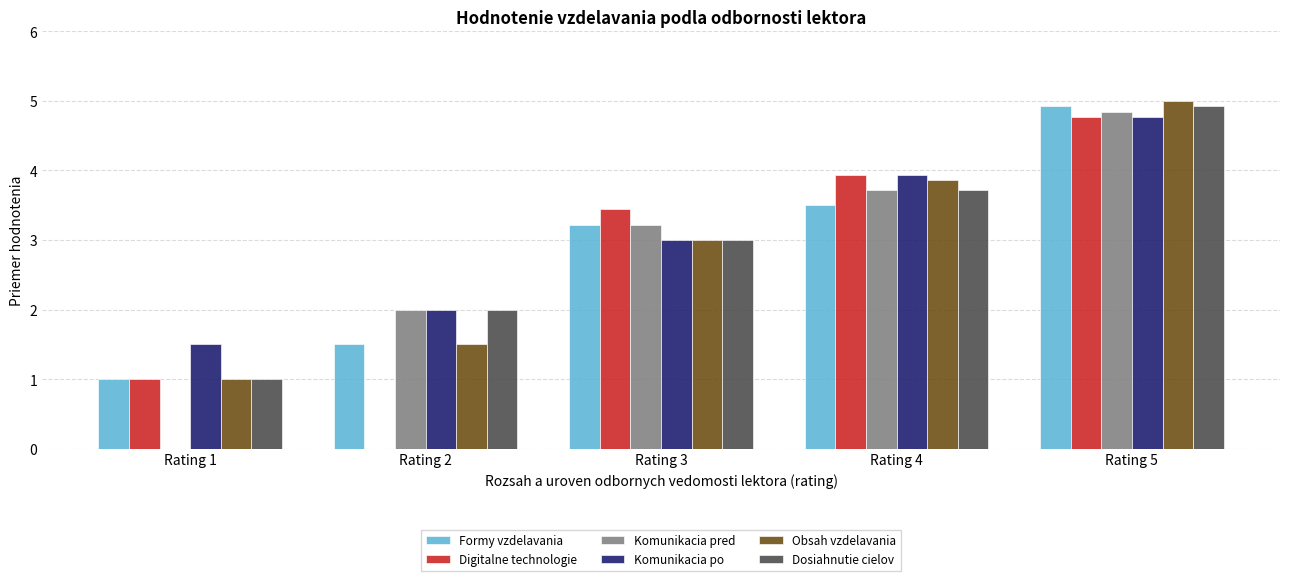

What is the sum of the Komunikacia po values at Rating 1 and Rating 5?

6.3